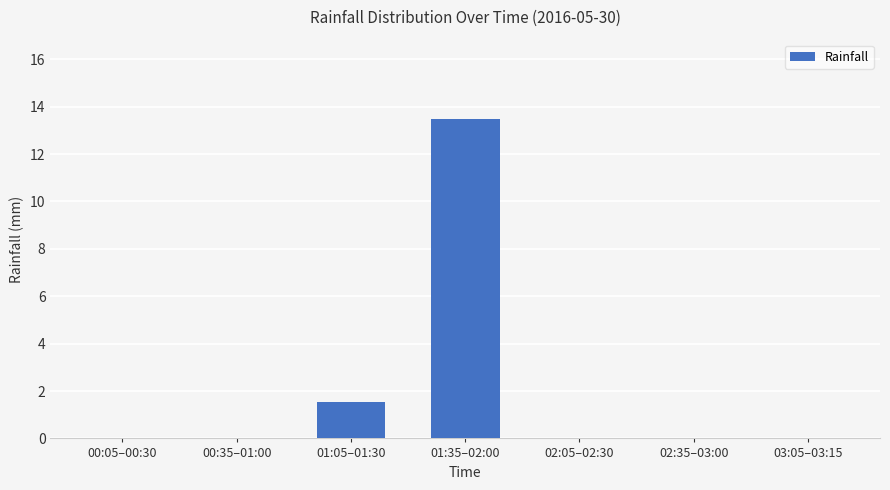

What is the maximum value shown in the chart?

13.5